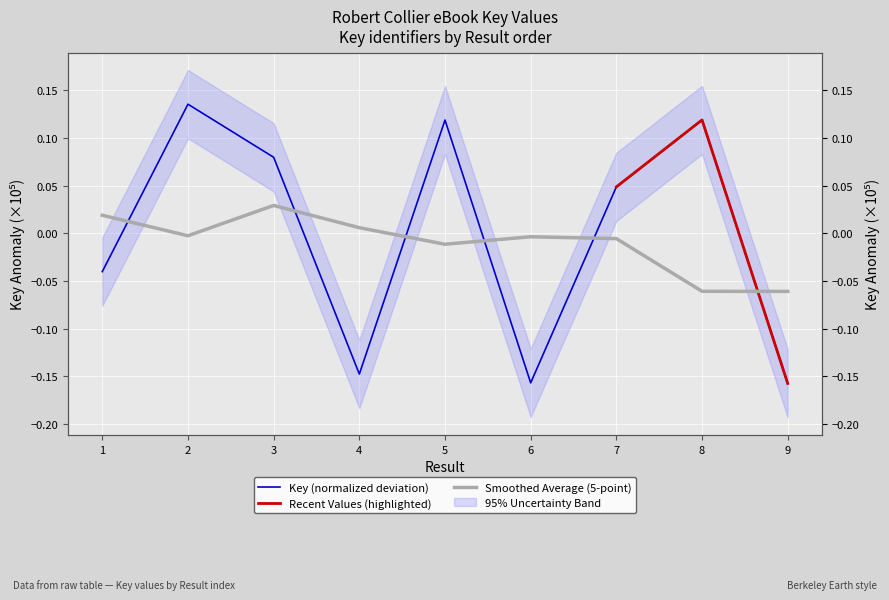

What is the minimum value shown in the chart?

-0.2